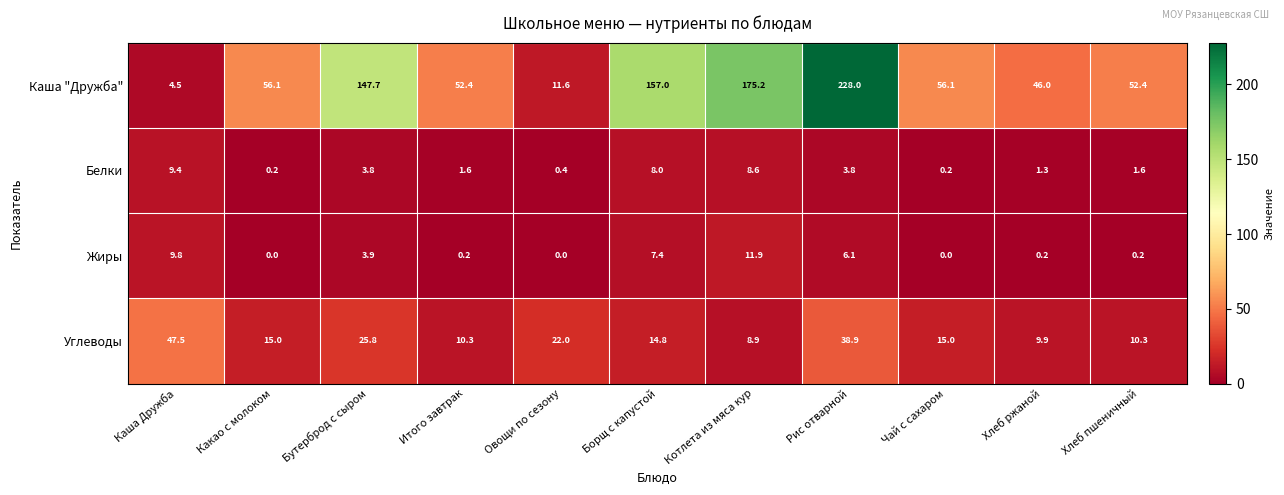

What is the average value of the Жиры series?

3.6